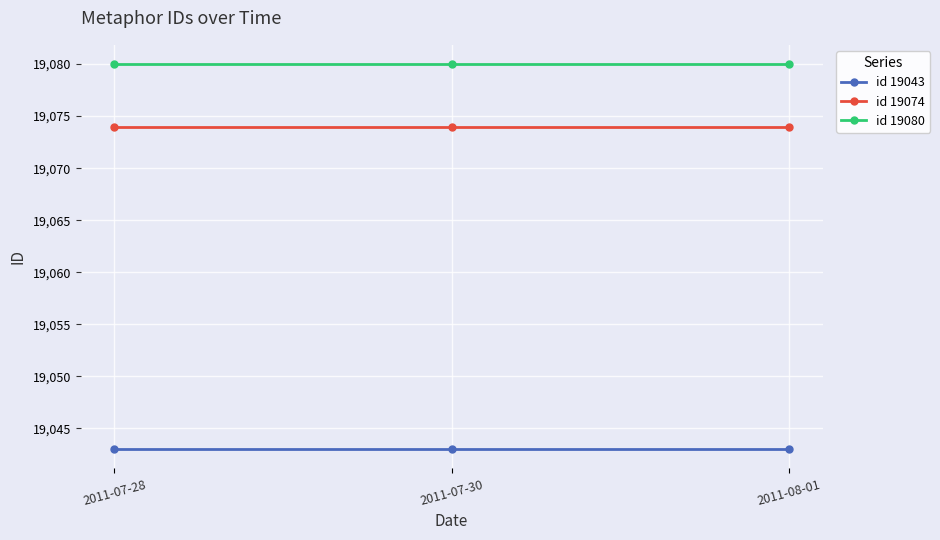

What is the sum of the id 19043 values at 2011-07-30 and 2011-08-01?

38086